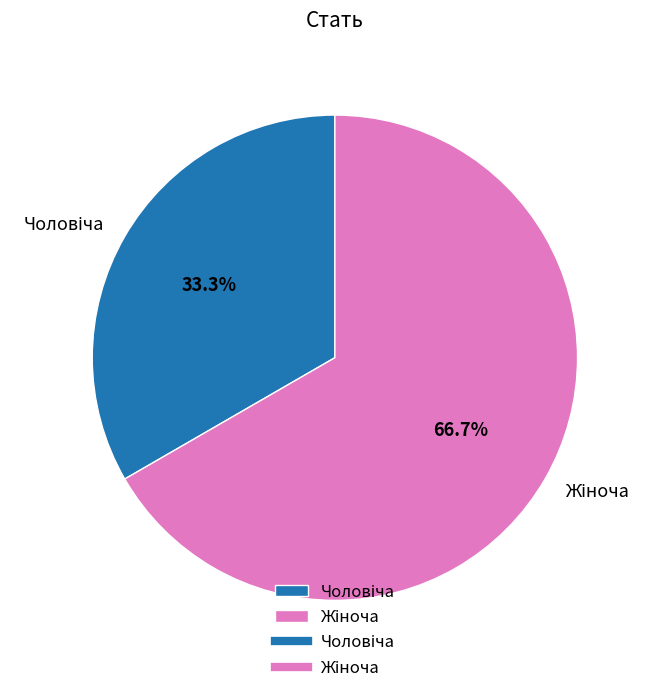

Does any single category account for the majority?

Yes